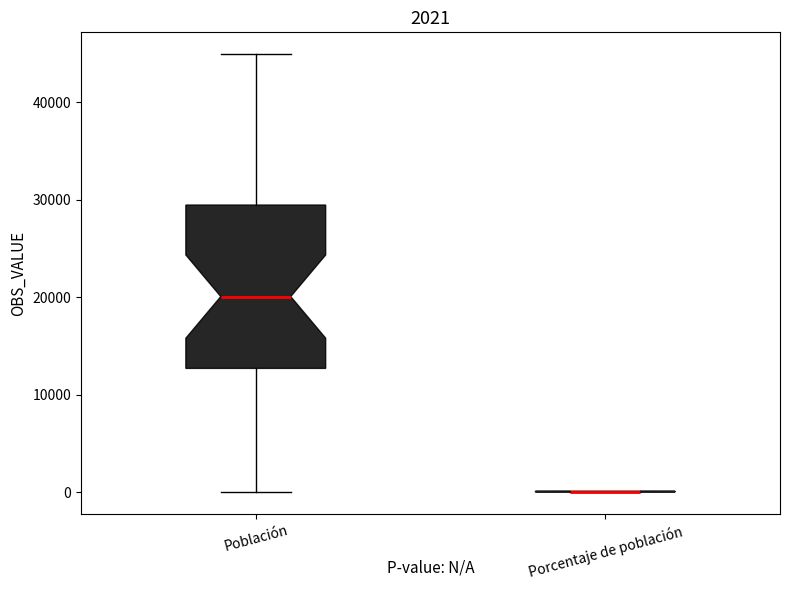

Which box is the tallest, from its lower edge to its upper edge?

Población